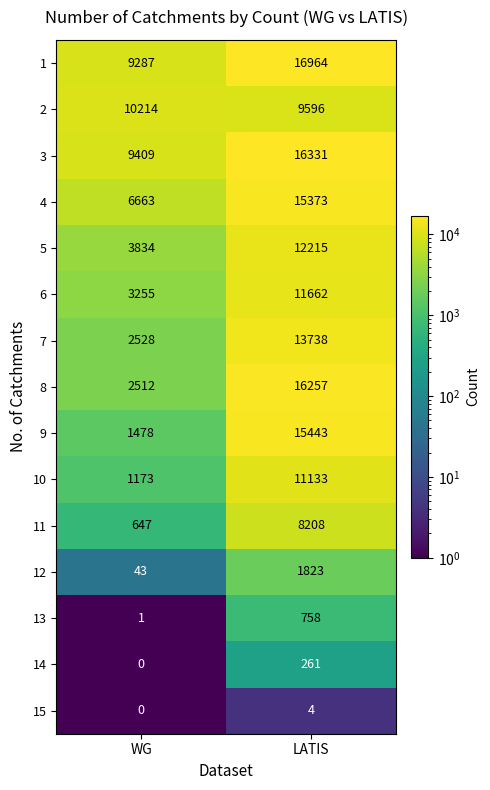

At which category is the sum across all series the highest?

LATIS